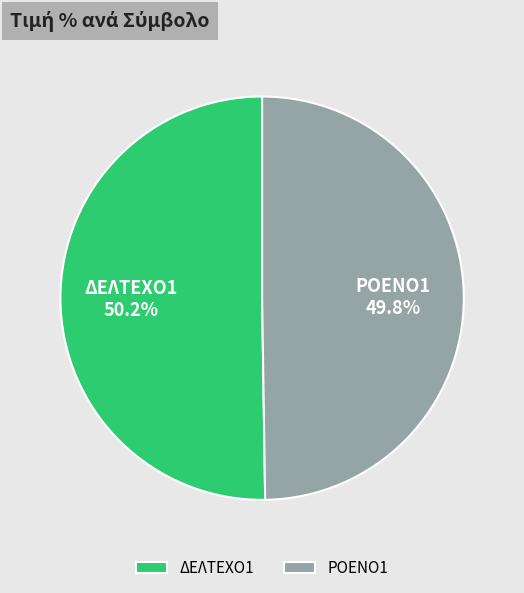

What is the ratio of the value at ΔΕΛΤΕΧΟ1 to the value at ΡΟΕΝΟ1?

1.0